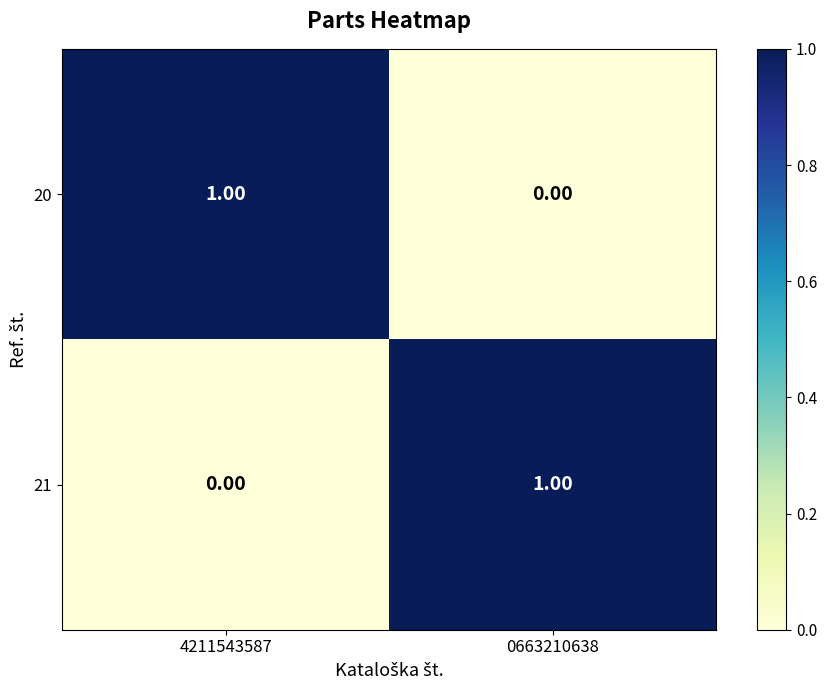

At 4211543587, list the series in order from smallest to largest.

21, 20